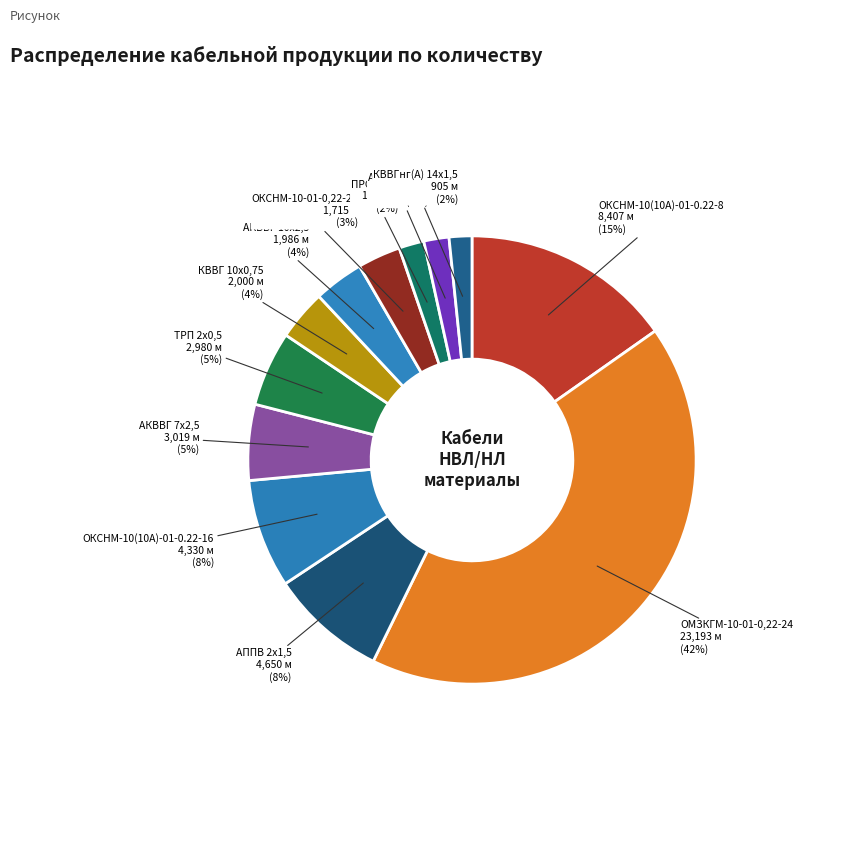

How many segments does this pie chart have?

12